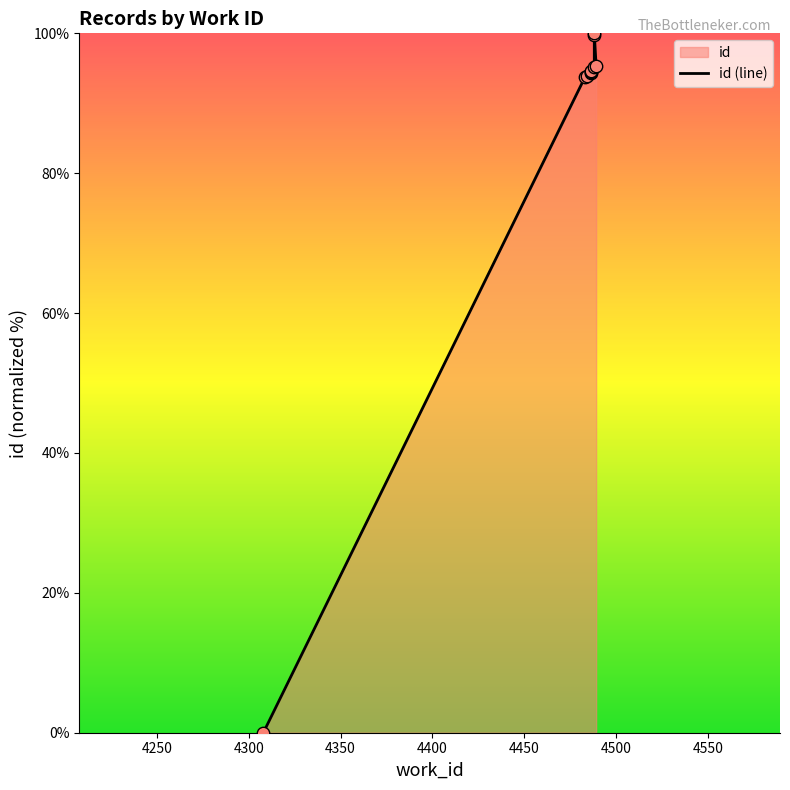

What is the change in value from 4483 to 4488?

+6.2